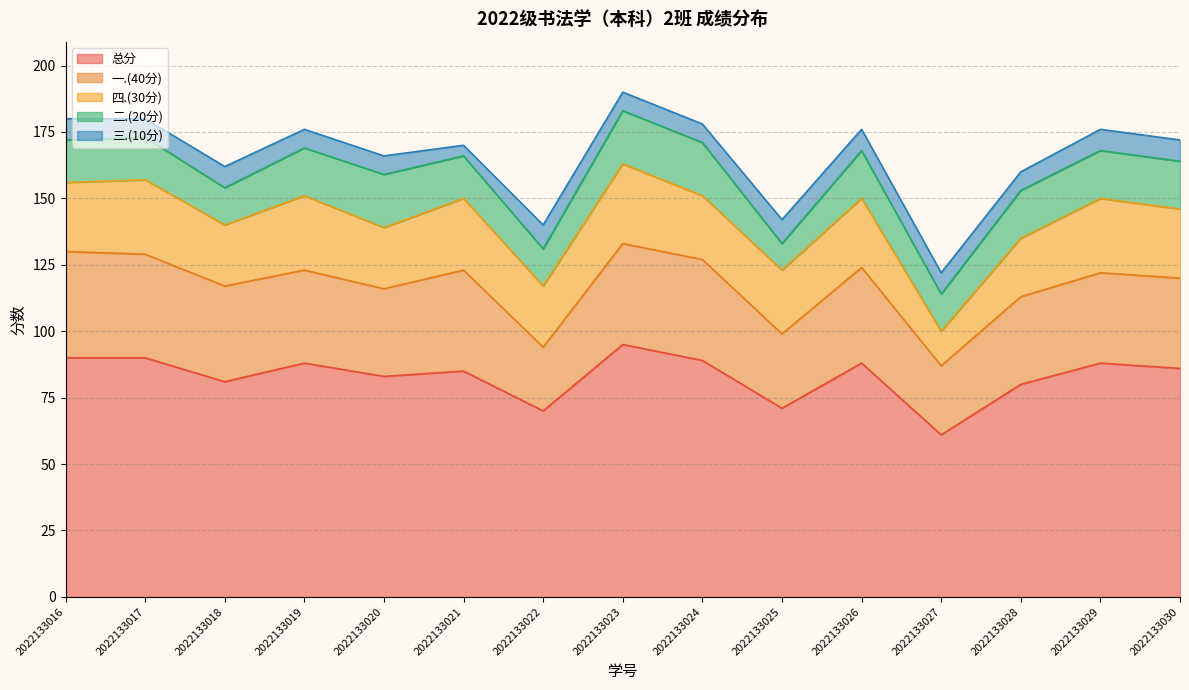

How many interior local valleys does the 三.(10分) series have?

3